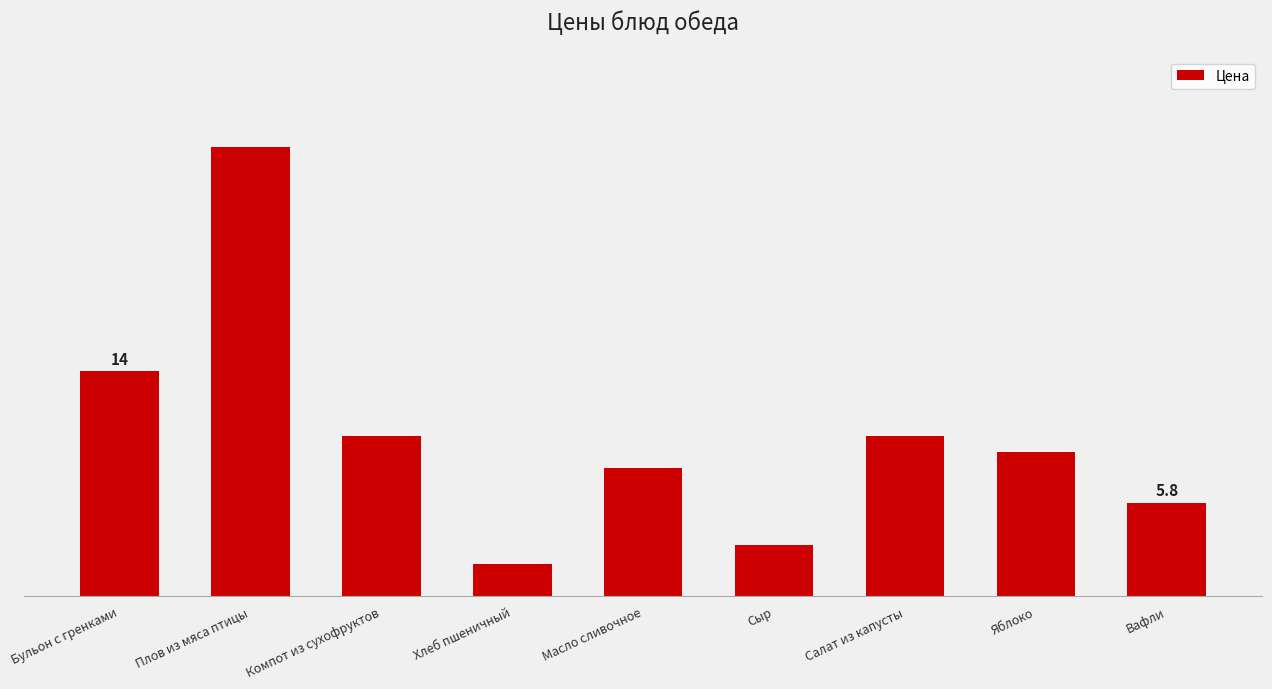

Does the chart contain any negative values?

No